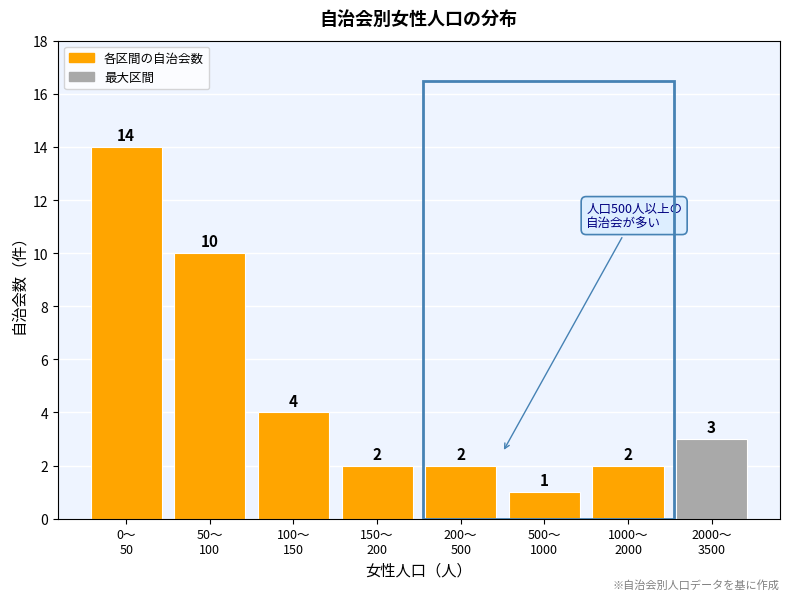

Reading right to left, transcribe all the data shown in this chart.

3	2	1	2	2	4	10	14